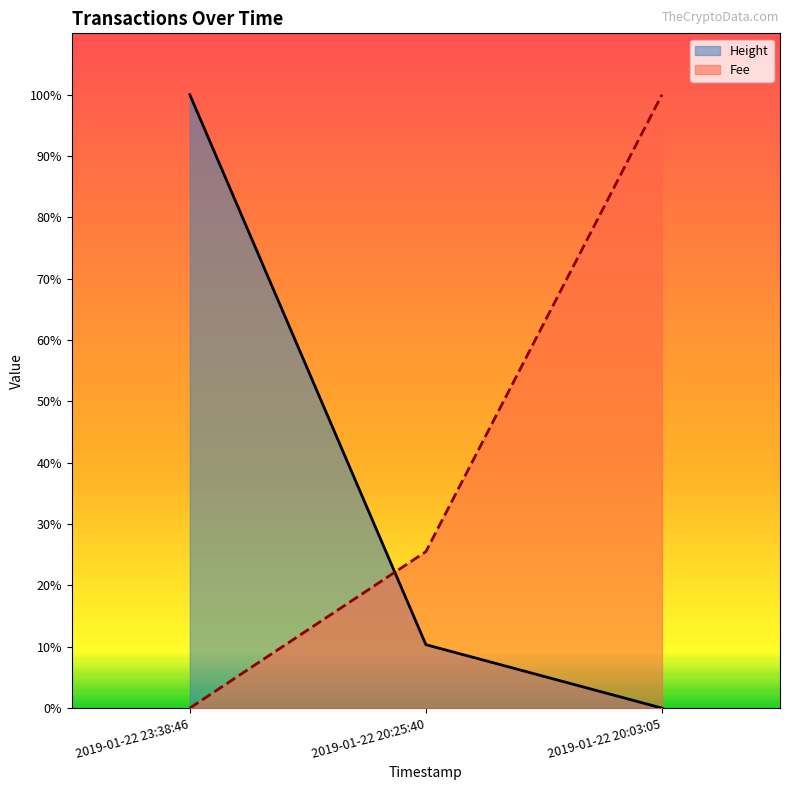

Reading right to left, transcribe all the data shown in this chart.

Height: 0.0	10.3	100.0
Fee: 100.0	25.5	0.0